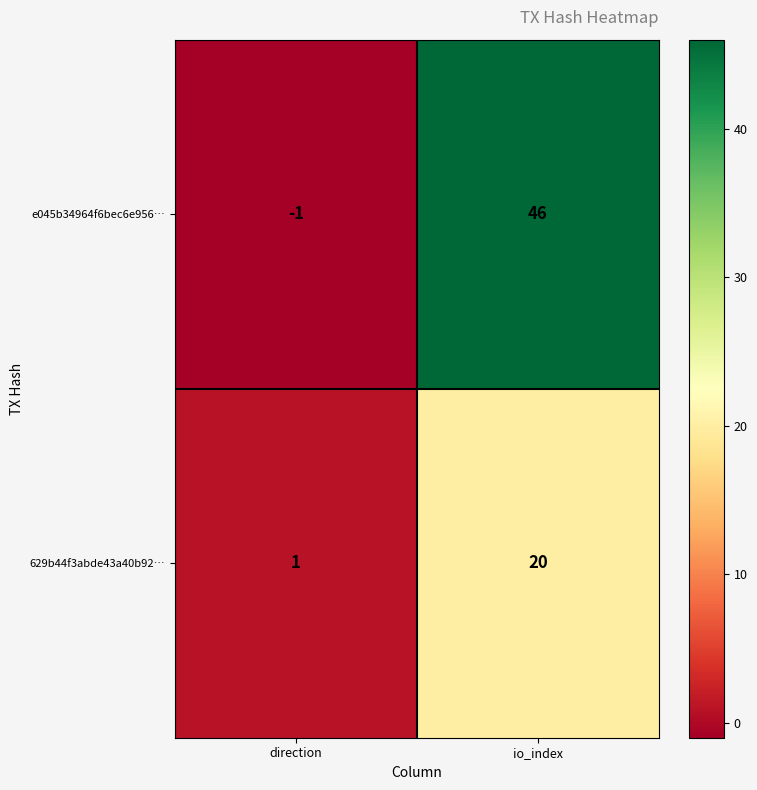

What value does the e045b34964f6bec6e956… series have at io_index, to the nearest 10?

50